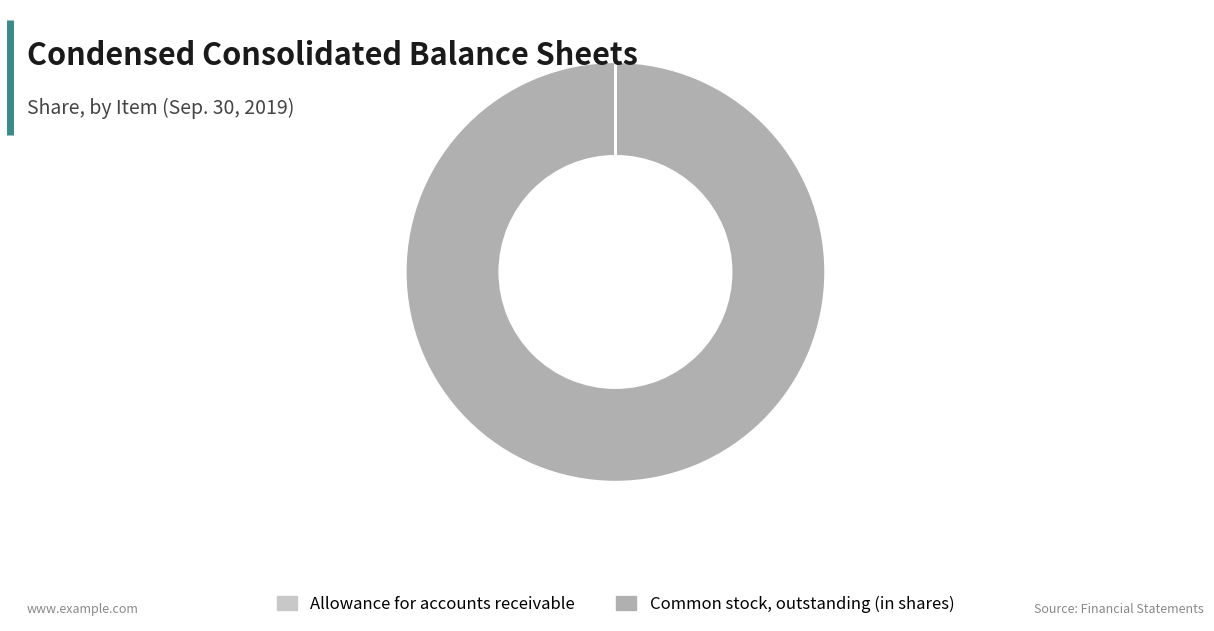

Is there any slice that represents more than half of the pie?

Yes